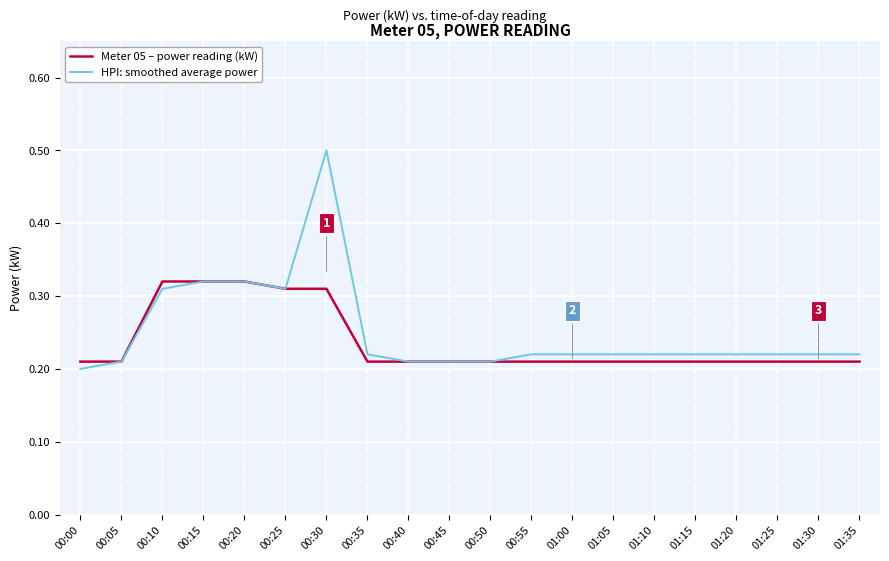

Which series has the widest spread of values?

HPI: smoothed average power